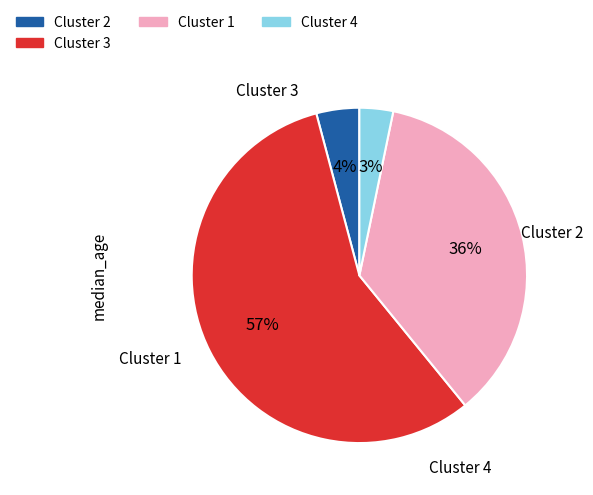

Between Cluster 2 and Cluster 3, which is larger?

Cluster 3